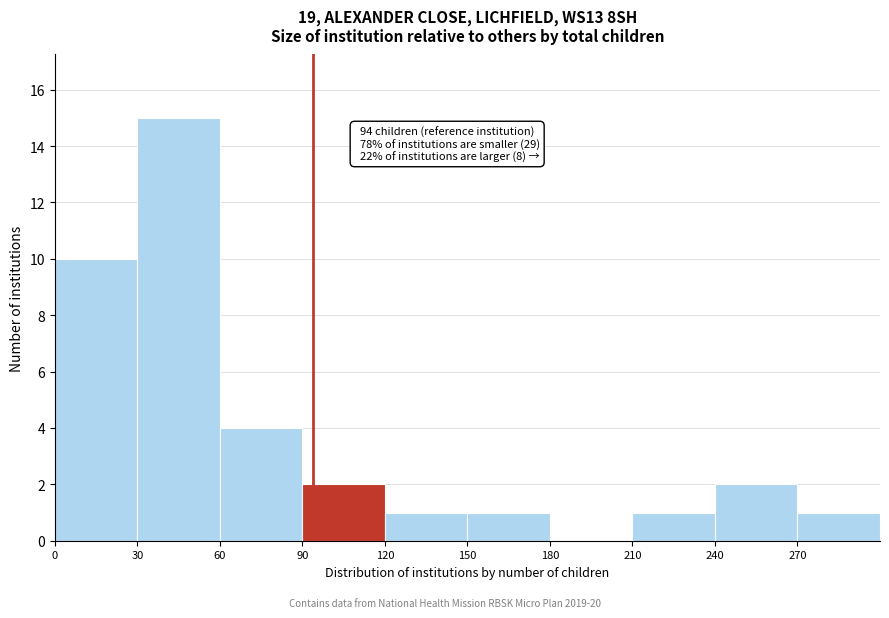

Which range on the x-axis has the tallest bar?

30 to 60